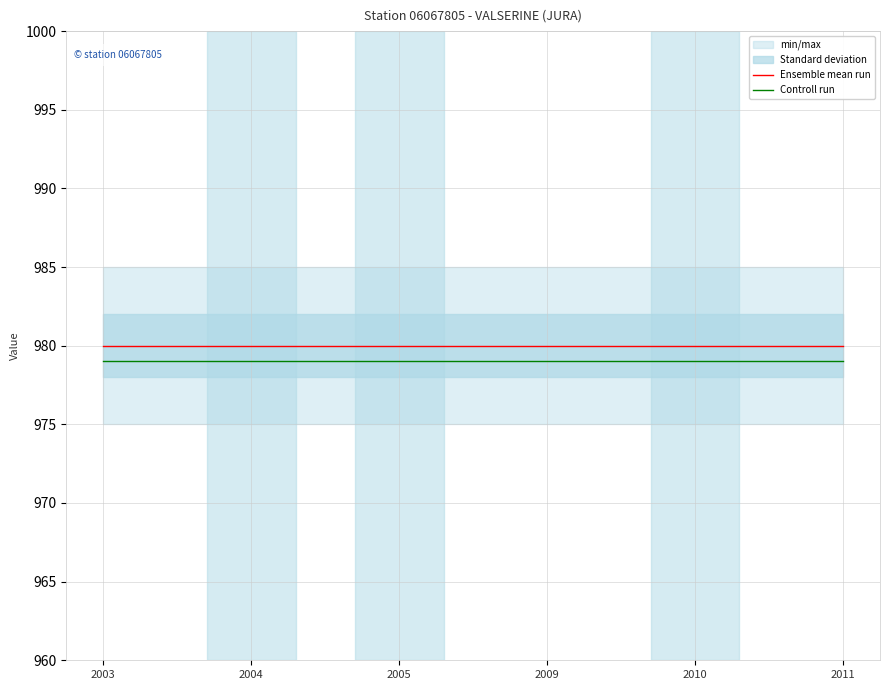

What is the value of the Ensemble mean run point at the 6th from the left?

980